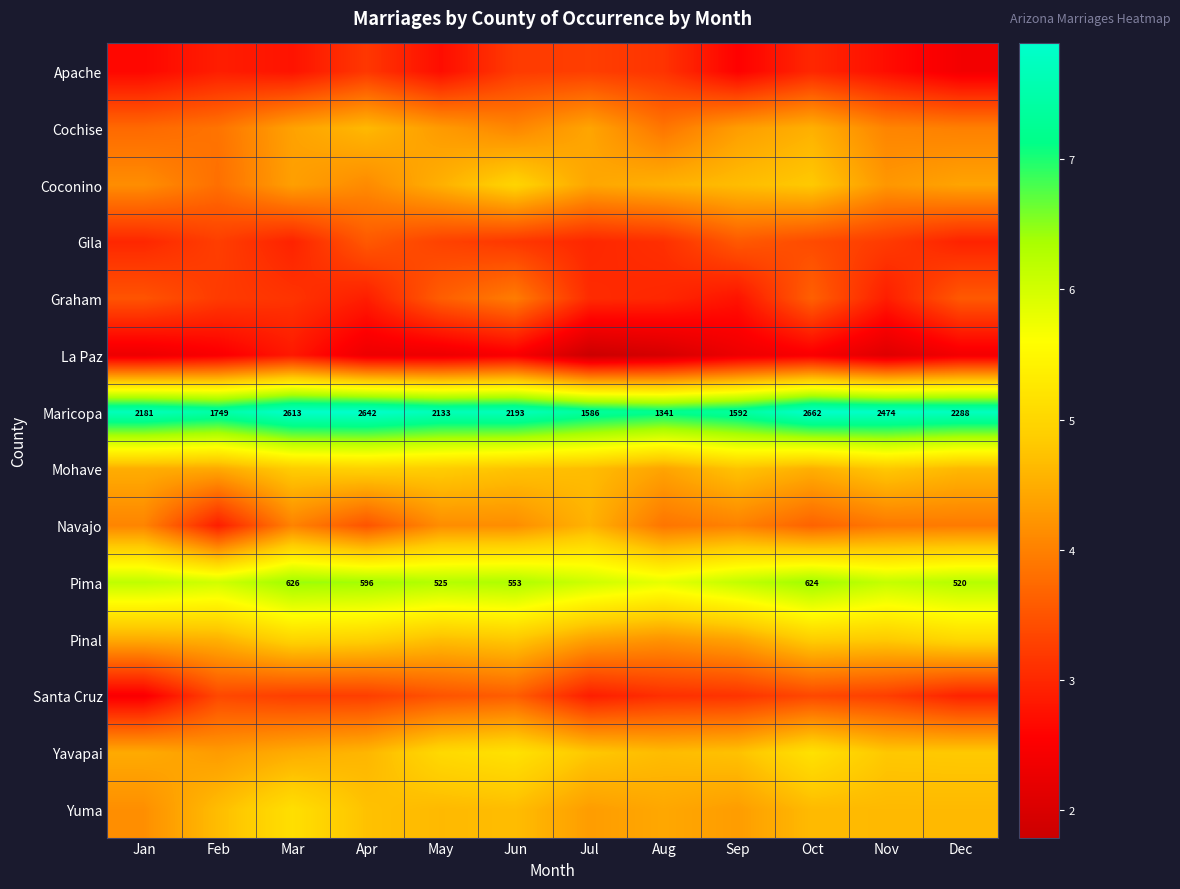

What is the difference between the second highest and minimum values in the Pinal series?

0.8